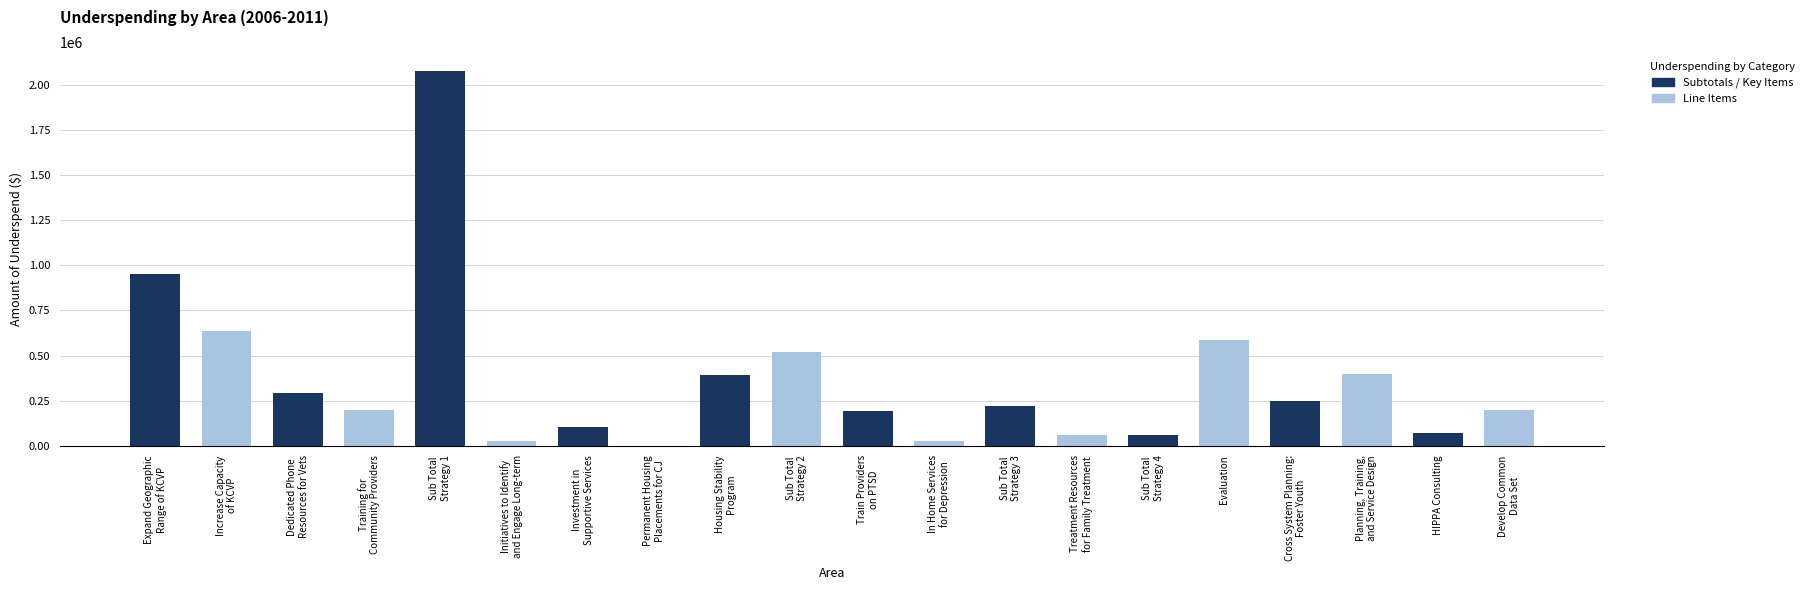

At which label does Subtotals / Key Items first exceed 250000?

Expand Geographic
Range of KCVP